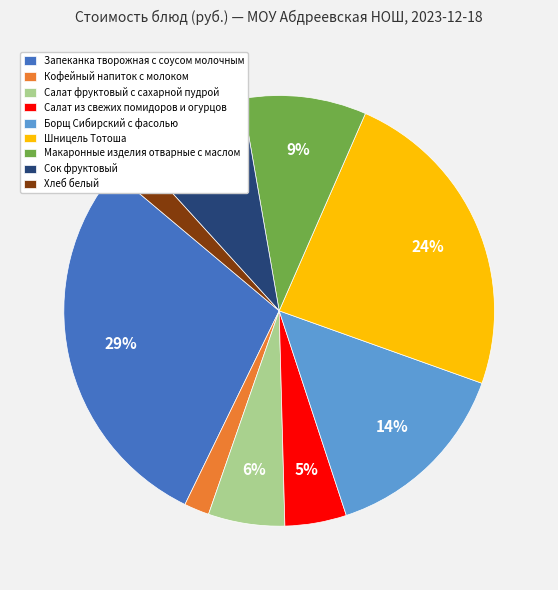

To the nearest percent, what portion does Хлеб белый represent?

2%